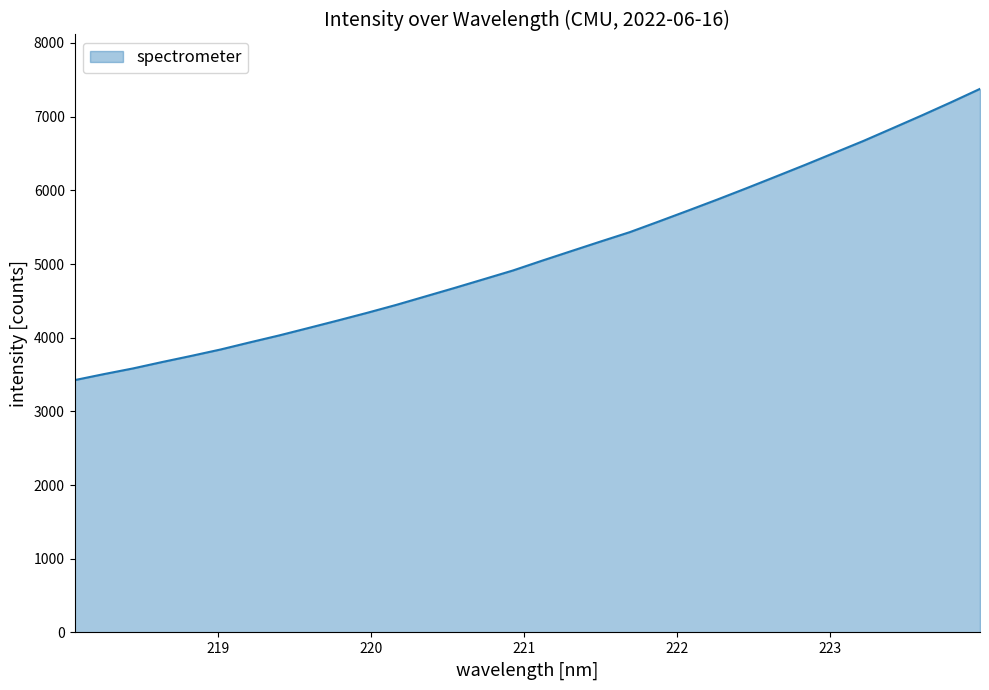

What is the maximum value shown in the chart?

7376.9